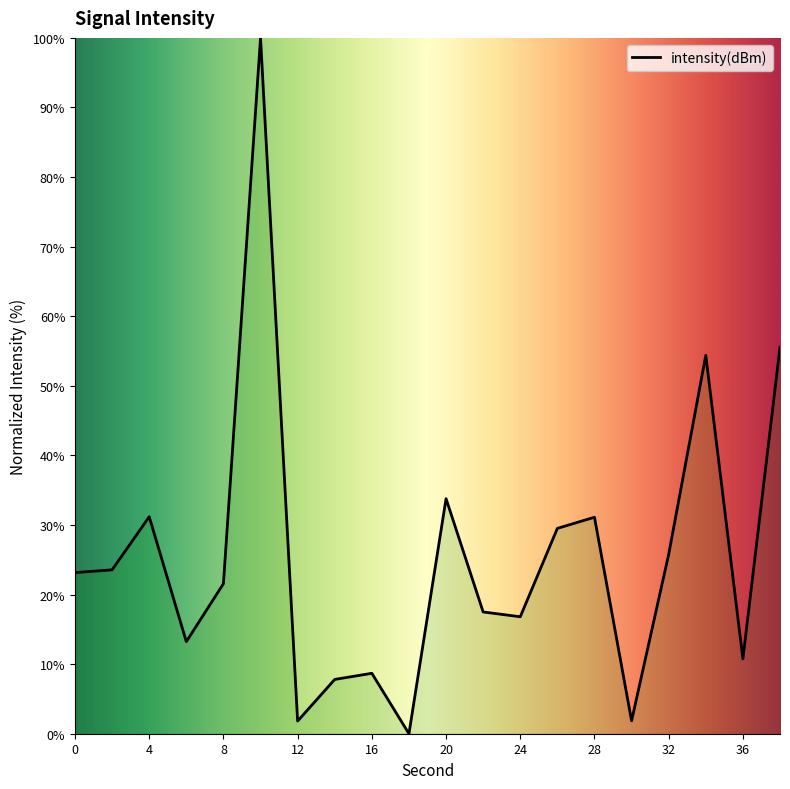

What is the greatest value displayed?

100.0